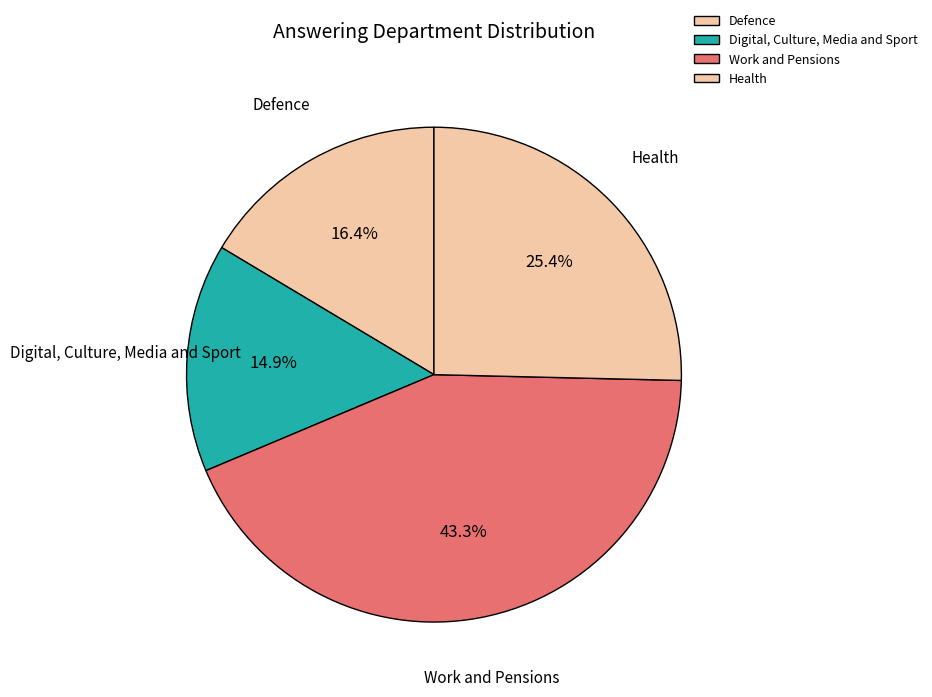

Which slice is the smallest?

Digital, Culture, Media and Sport